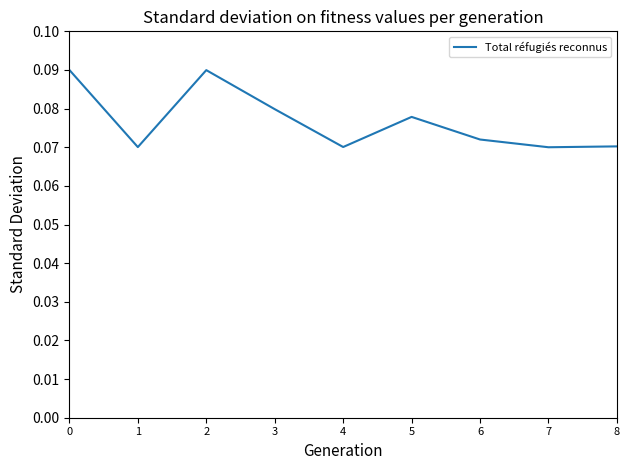

Which has a higher value, 5 or 7?

5